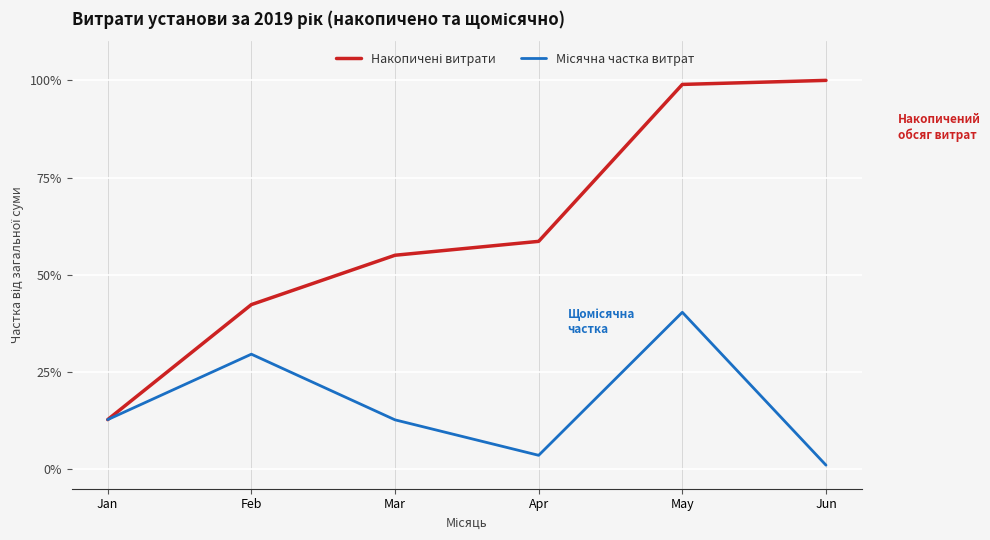

What is the difference between the highest and lowest values at May?

58.6